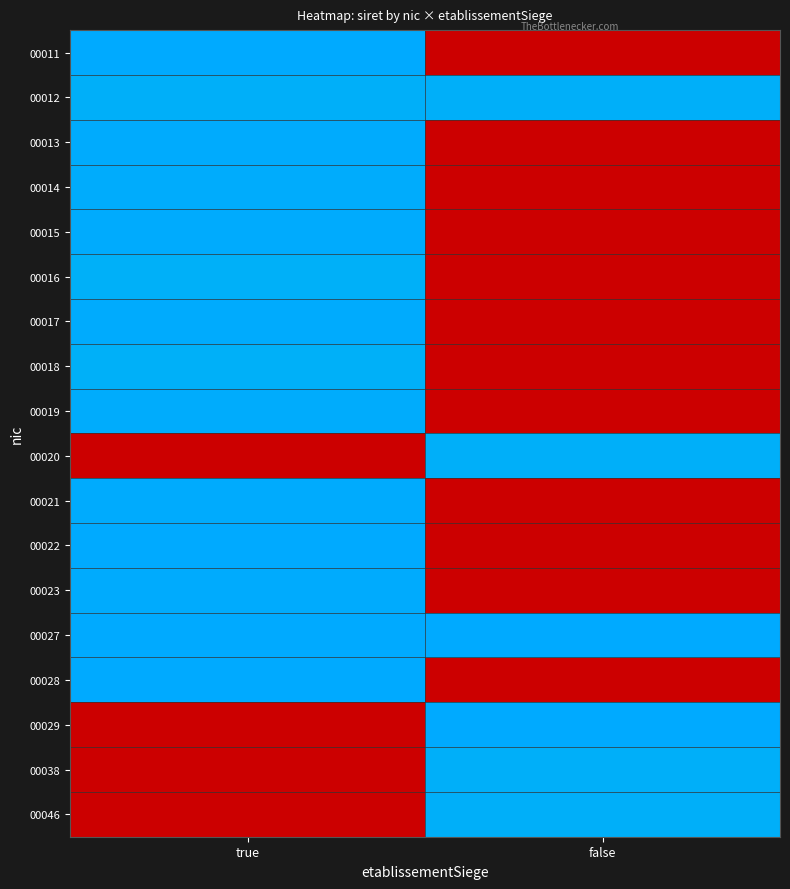

Reading left to right, list all the values displayed in this chart.

00011: true=31.3	false=0.0
00012: true=30.7	false=30.7
00013: true=31.1	false=0.0
00014: true=31.0	false=0.0
00015: true=31.0	false=0.0
00016: true=30.6	false=0.0
00017: true=31.1	false=0.0
00018: true=30.6	false=0.0
00019: true=31.0	false=0.0
00020: true=0.0	false=30.7
00021: true=31.1	false=0.0
00022: true=31.3	false=0.0
00023: true=31.1	false=0.0
00027: true=31.2	false=31.2
00028: true=31.3	false=0.0
00029: true=0.0	false=31.3
00038: true=0.0	false=30.7
00046: true=0.0	false=30.7